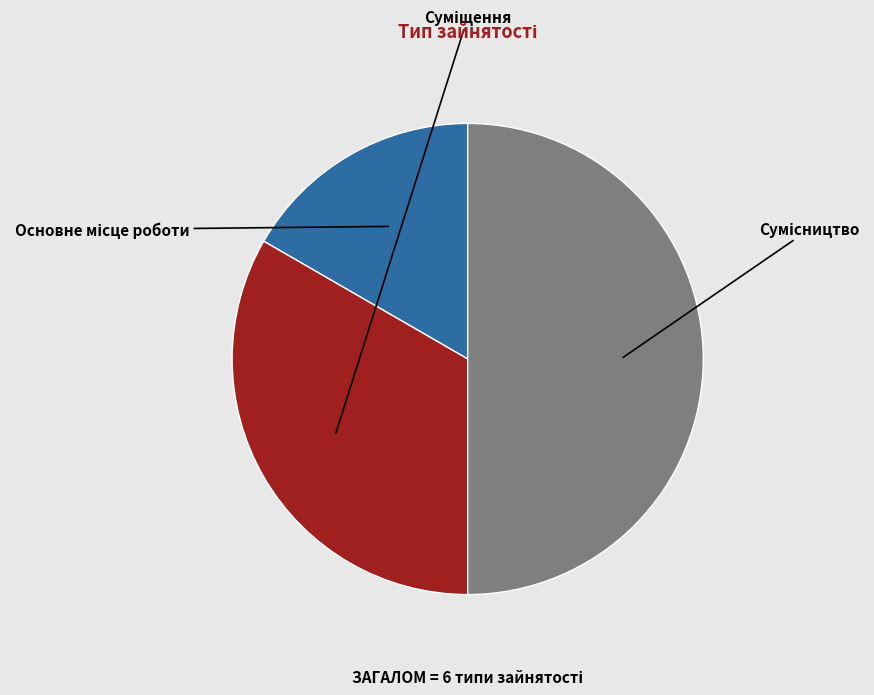

Is it true that Сумісництво is 37% of the pie?

False